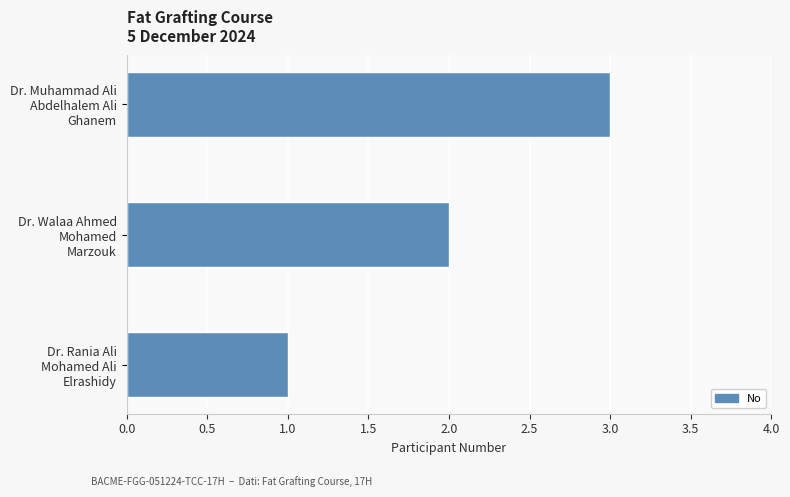

What is the sum of all values?

6